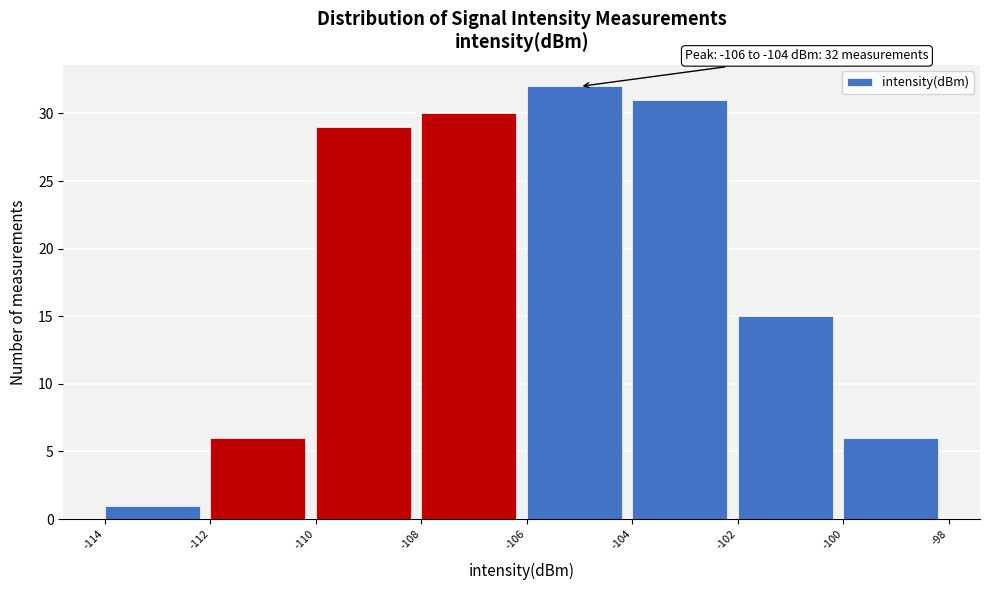

Which range on the x-axis has the tallest bar?

-106 to -104